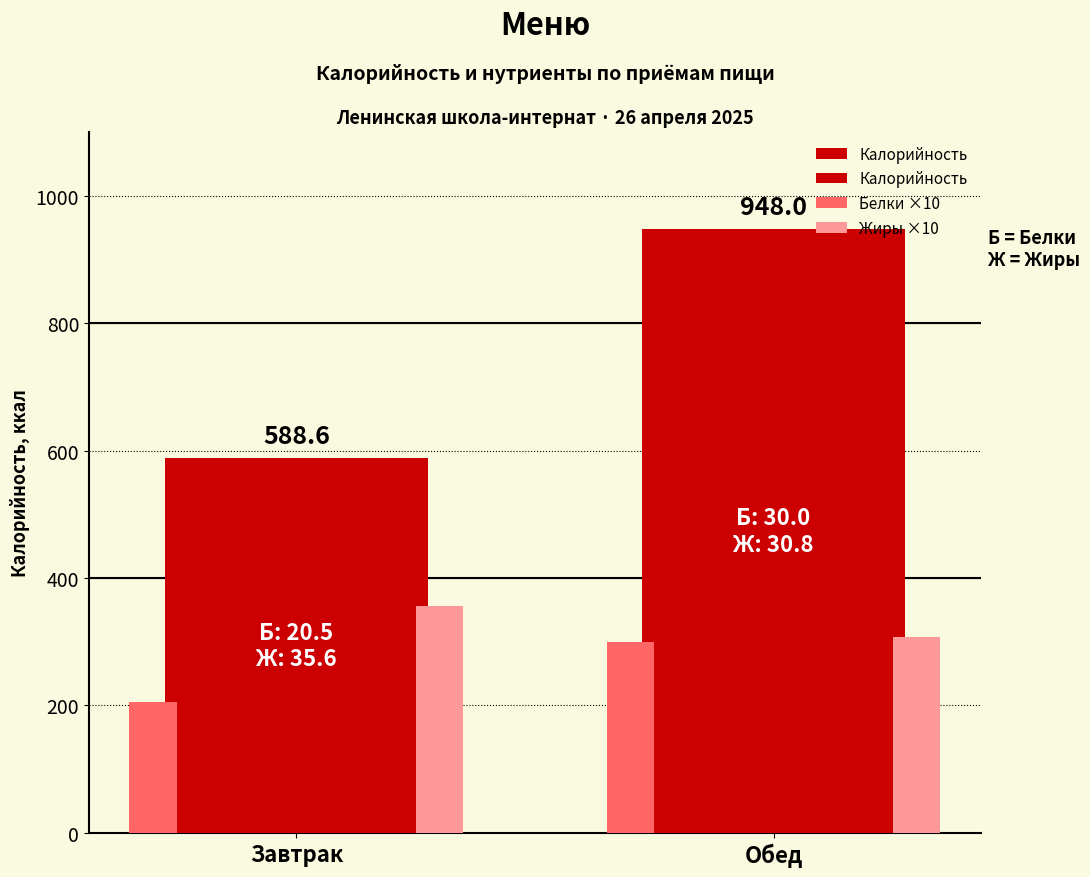

The Белки ×10 series shows 512.2 at Обед. True or false?

False